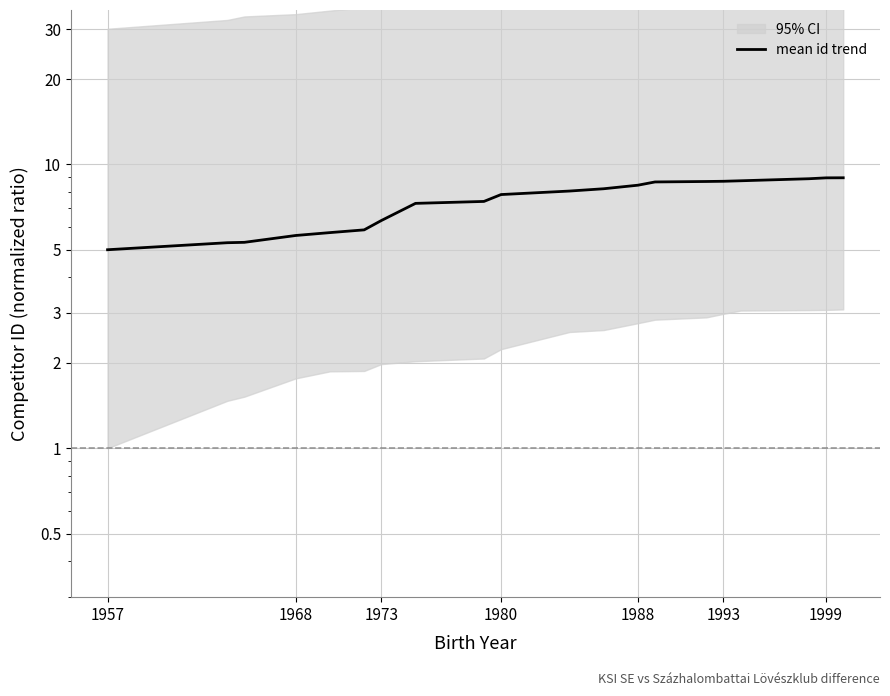

The chart shows a value of 1.8 at 16. True or false?

False